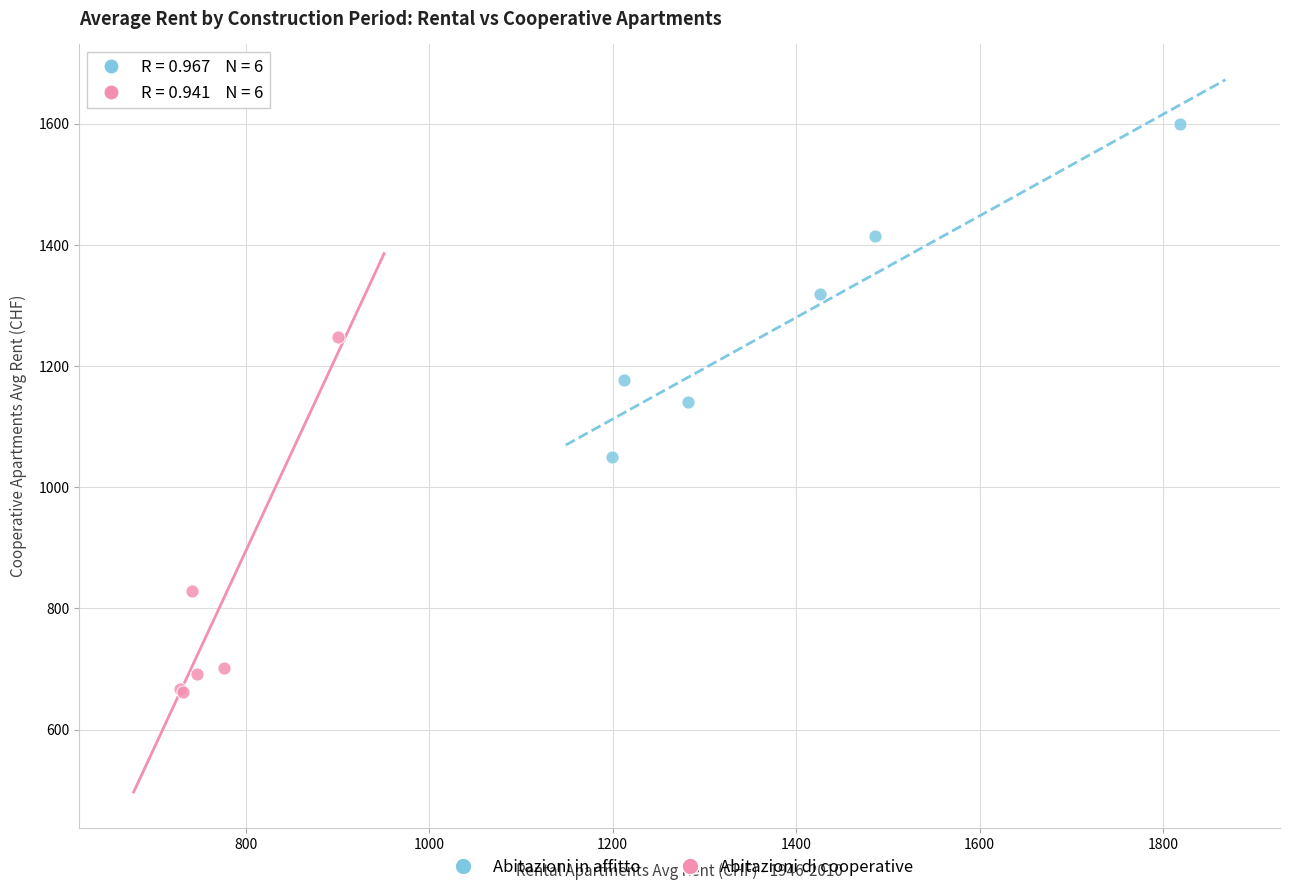

Which series has the largest Y range (max minus min)?

Abitazioni di cooperative